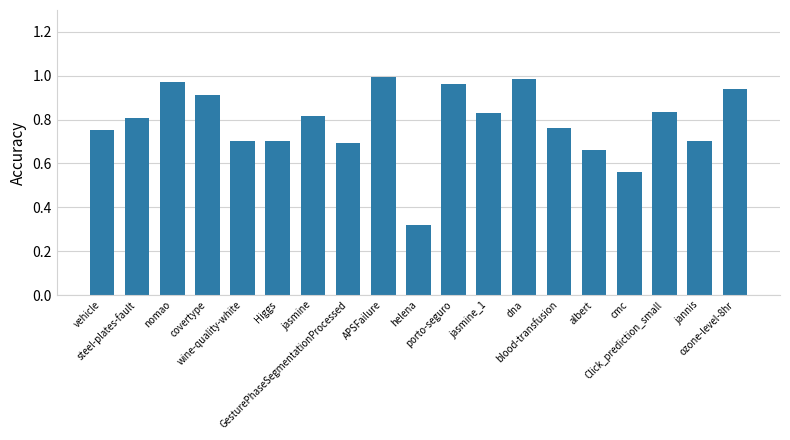

At which category does the chart reach its peak across all series?

APSFailure